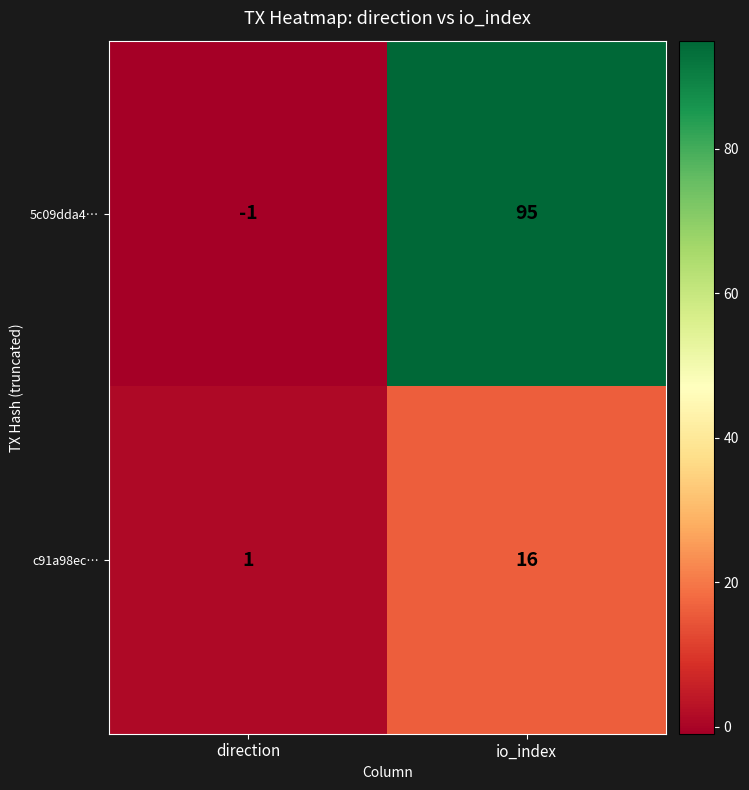

Reading right to left, transcribe all the data shown in this chart.

5c09dda4…: io_index=95	direction=-1
c91a98ec…: io_index=16	direction=1